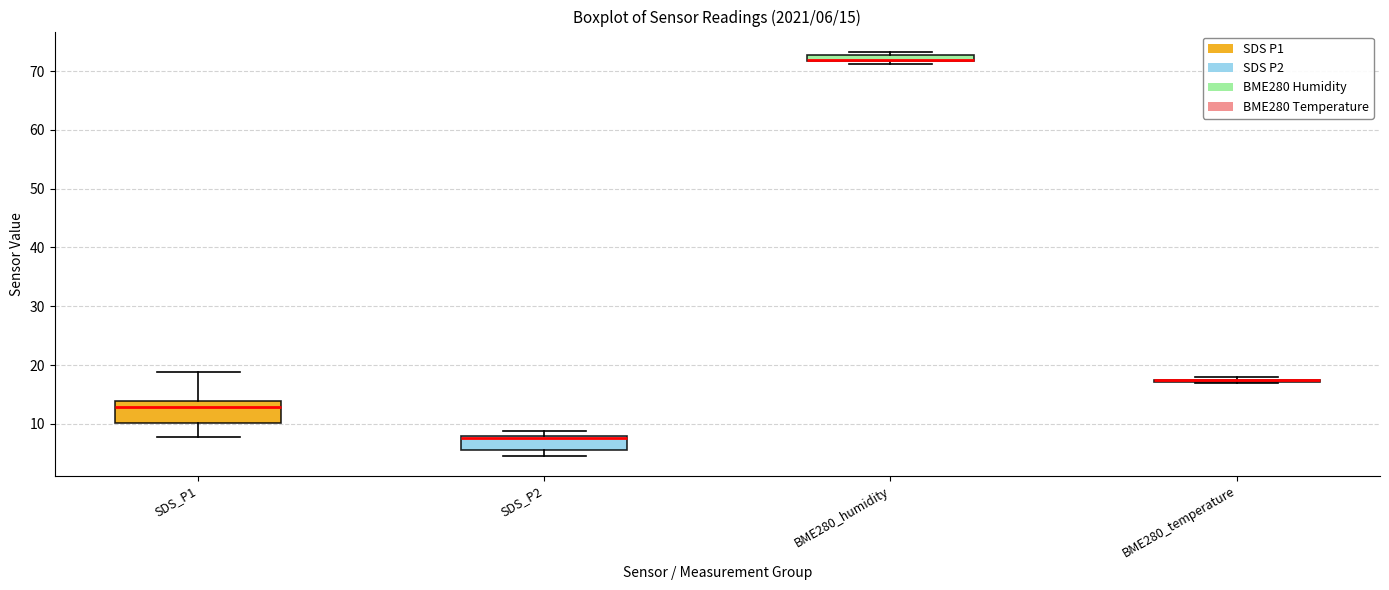

Comparing the boxes themselves (not the whiskers), which one is the tallest?

SDS_P1